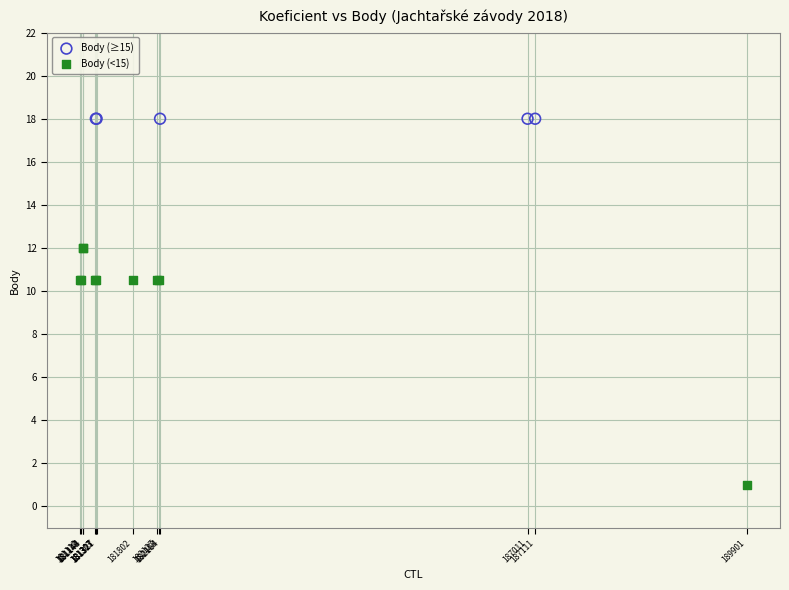

Which series contains the highest Y value?

Body (≥15)